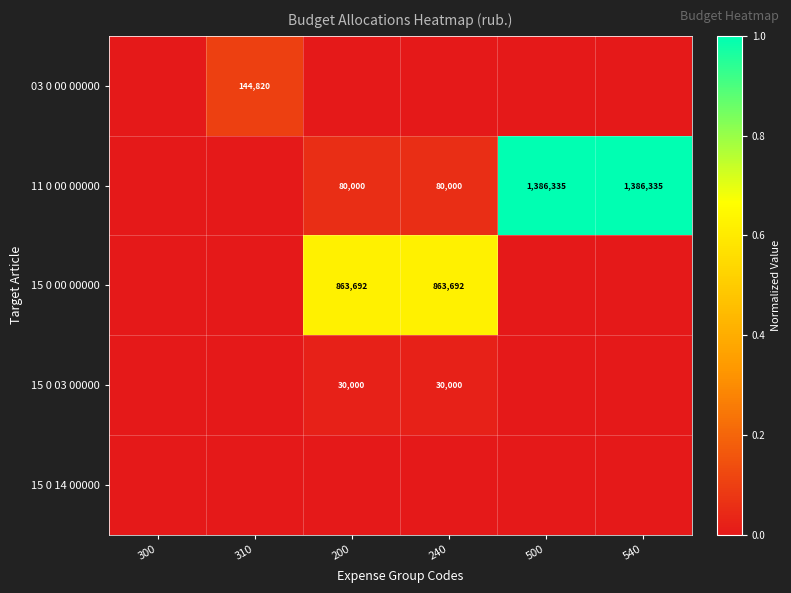

The value of 11 0 00 00000 at 500 is 1386335. True or false?

True